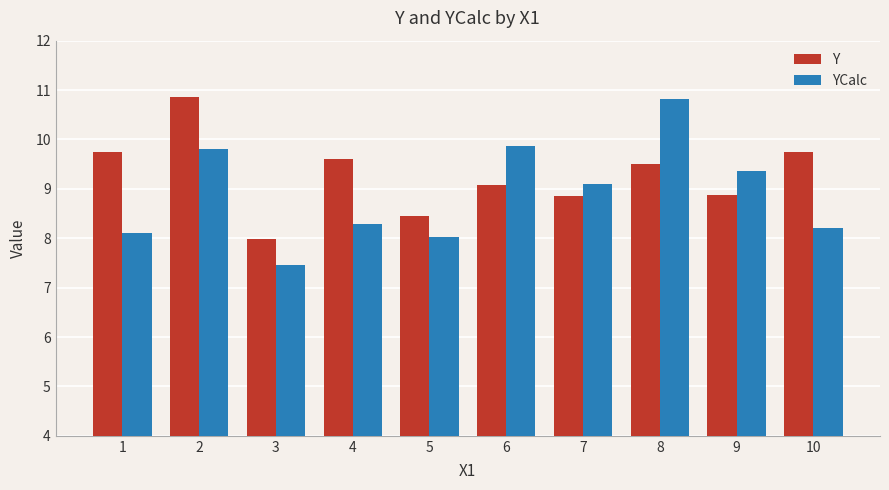

Is the value of Y at 4 greater than the value of YCalc at 3?

Yes